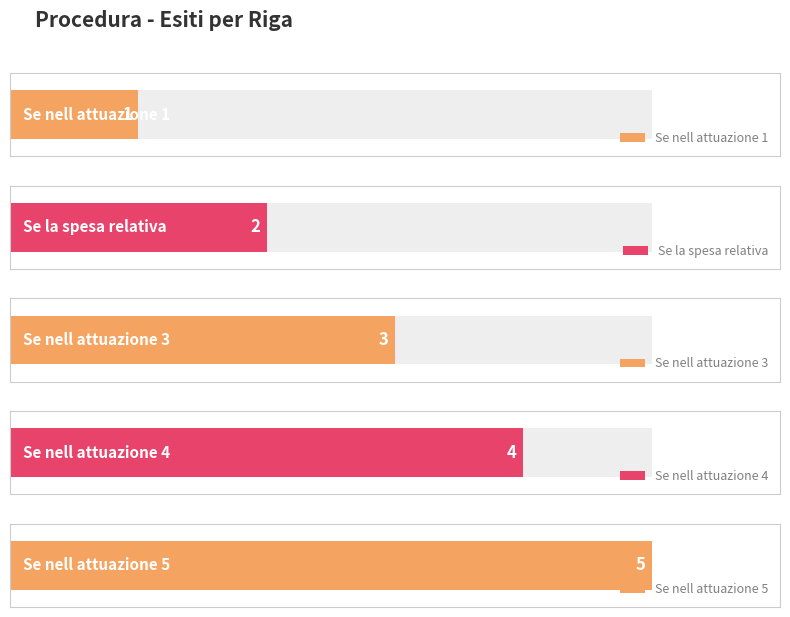

Count the number of values greater than 3.

2